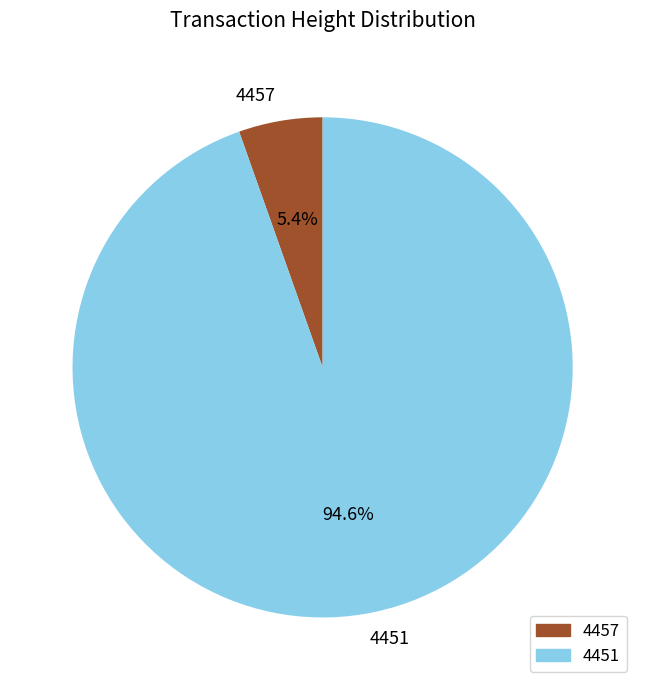

Between 4451 and 4457, which is larger?

4451